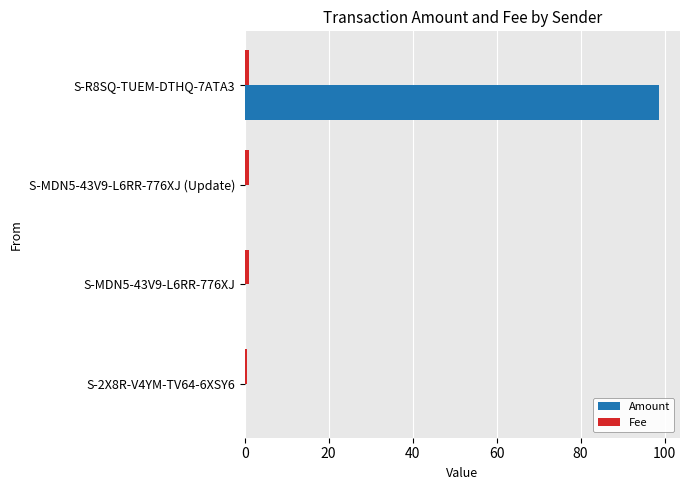

True or false: Amount has a value of 0.0 at S-2X8R-V4YM-TV64-6XSY6.

True